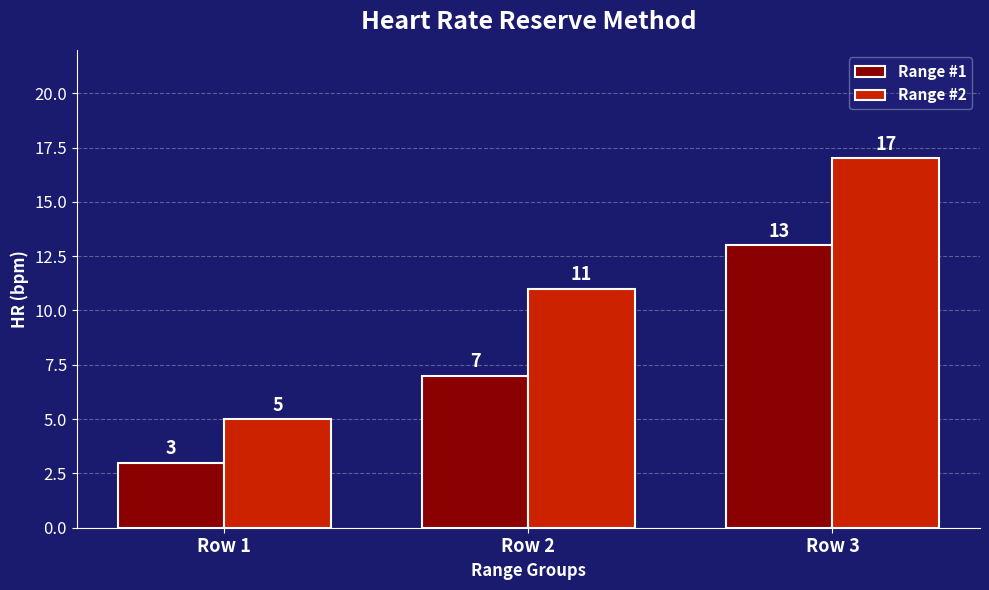

Which series has the widest spread of values?

Range #2